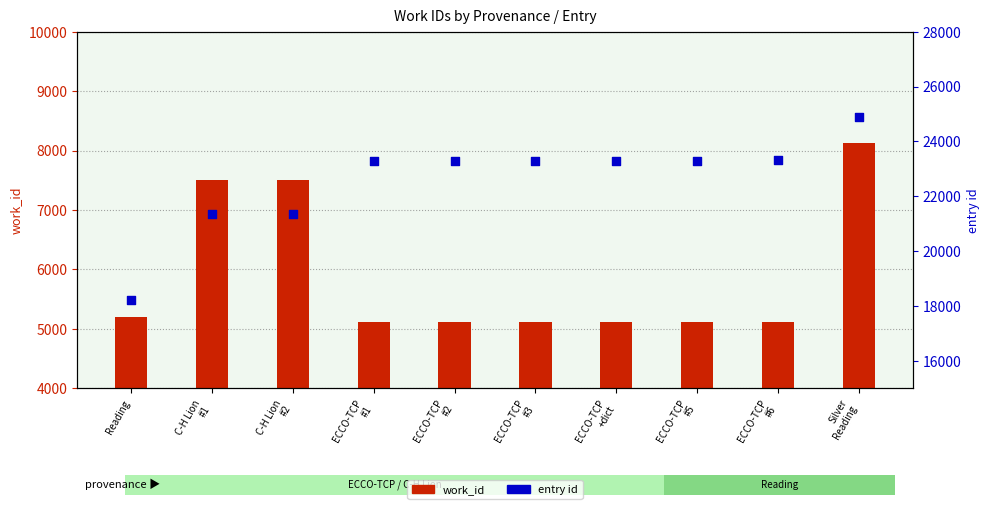

What are all the series names shown in the legend?

work_id, entry id